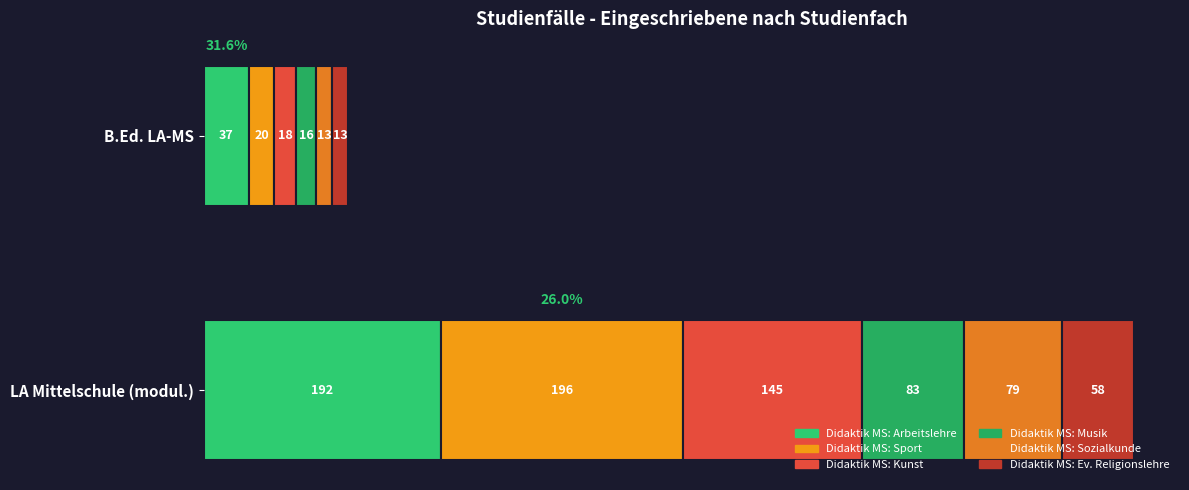

What is the sum of all Didaktik MS: Sport values?

216